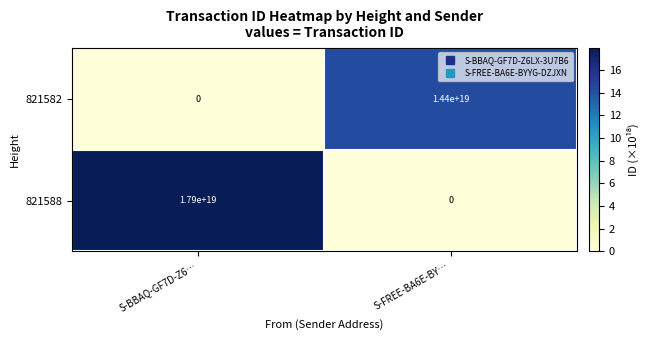

Which series has the largest total across all categories?

821588